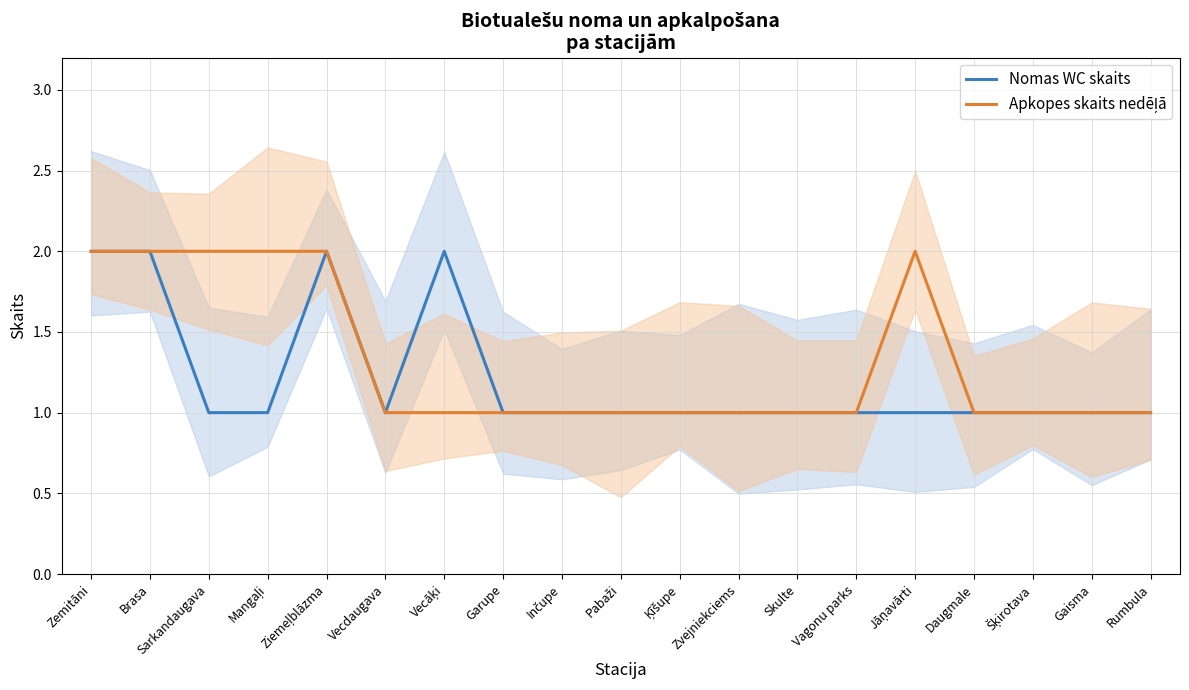

Is it true that Nomas WC skaits equals 0 at Jāņavārti?

False